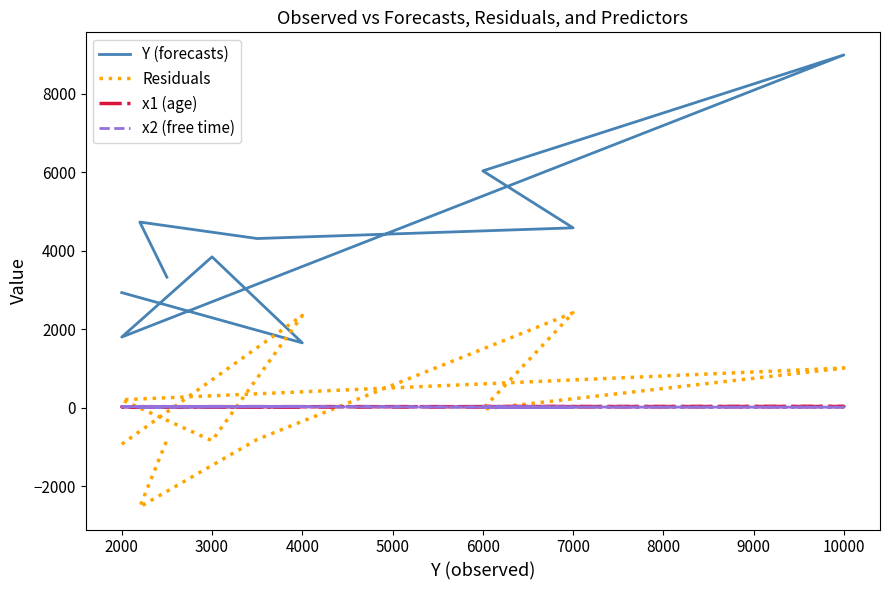

Is the value of x1 (age) at 5000 greater than the value of Y (forecasts) at 8000?

No